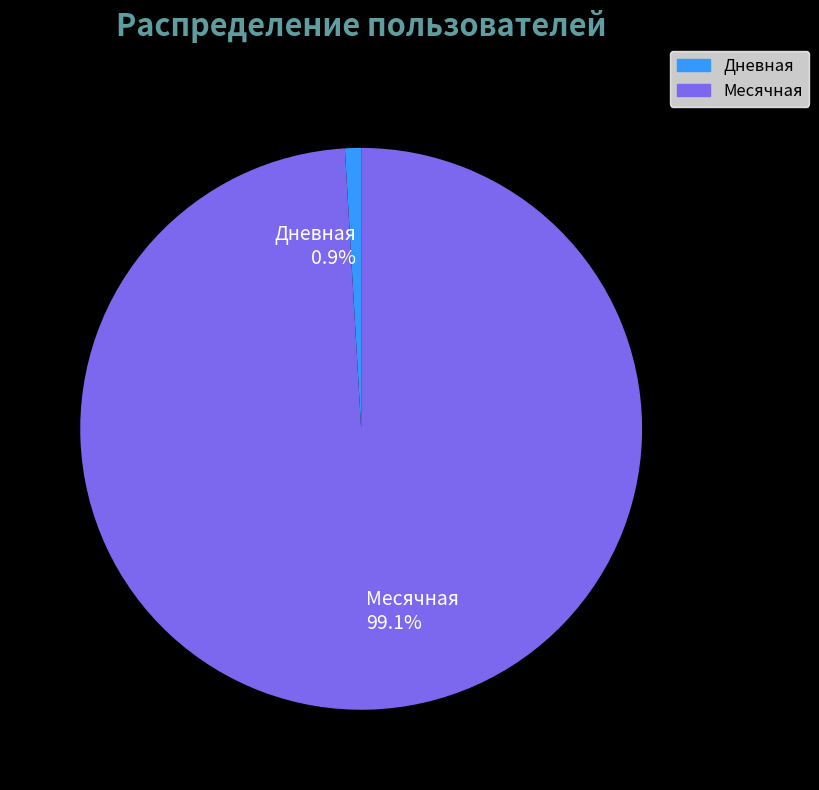

Do Месячная and Дневная together represent more than half of the pie?

Yes